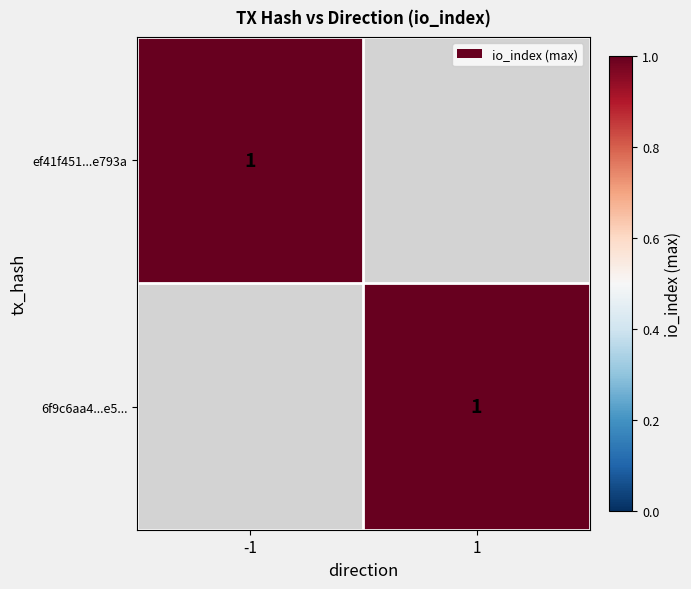

List the series in order of their overall mean, lowest first.

ef41f451710a278e2e01eb4c140a339c08e793a, 6f9c6aa4b6ed5827f84622da40974680acb08e5